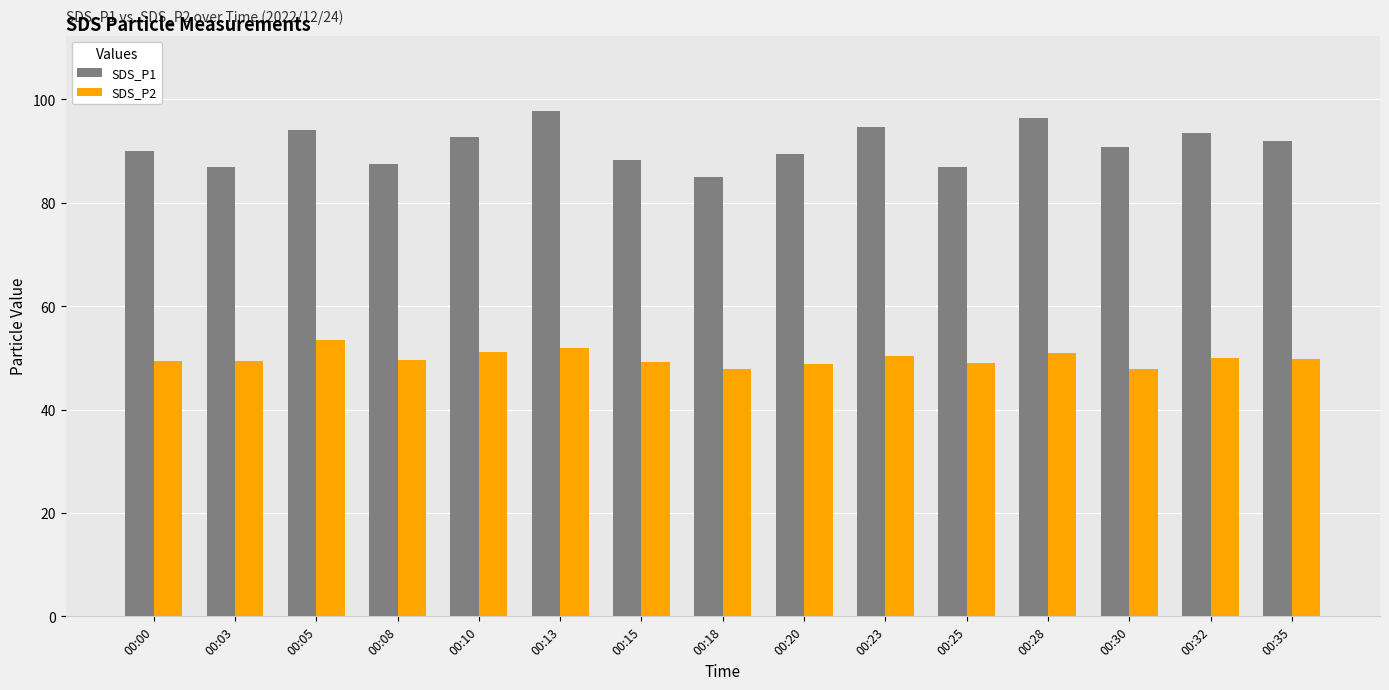

What is the maximum value shown in the chart?

97.7